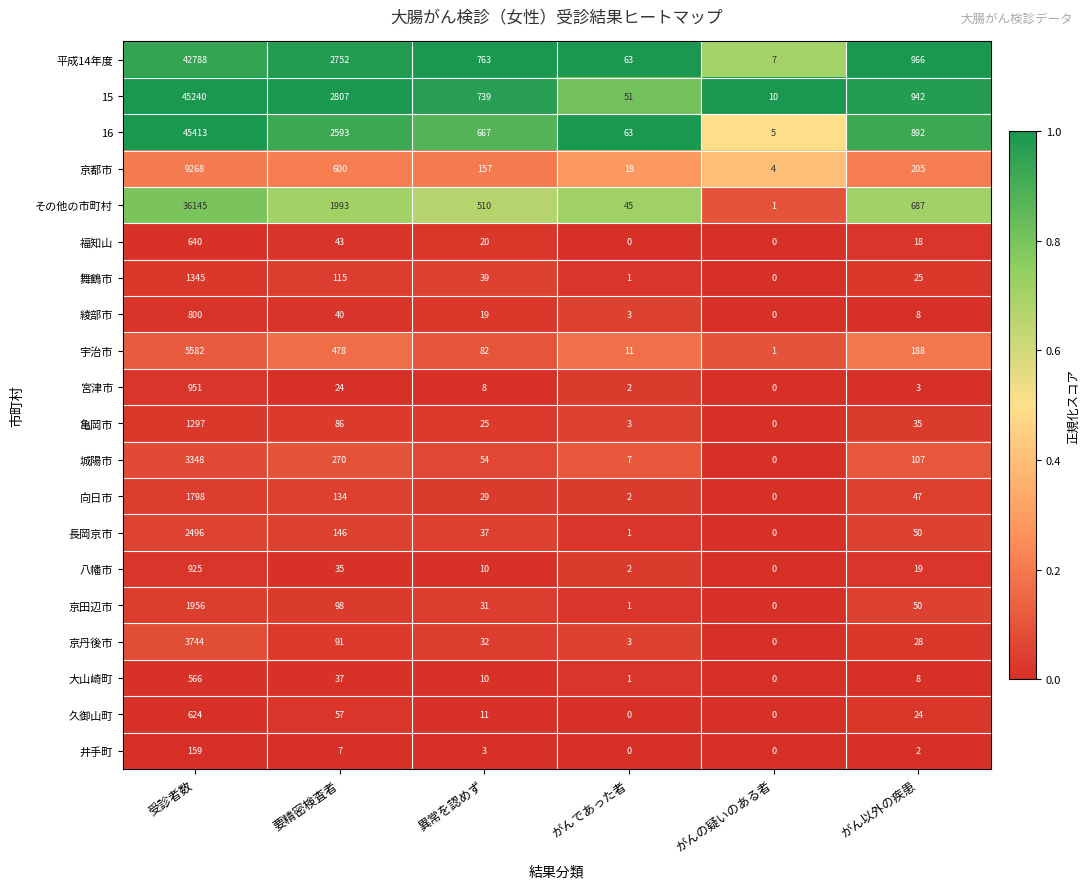

Rank the series at 要精密検査者 from lowest to highest value.

井手町, 宮津市, 八幡市, 大山崎町, 綾部市, 福知山, 久御山町, 亀岡市, 京丹後市, 京田辺市, 舞鶴市, 向日市, 長岡京市, 城陽市, 宇治市, 京都市, その他の市町村, 16, 平成14年度, 15